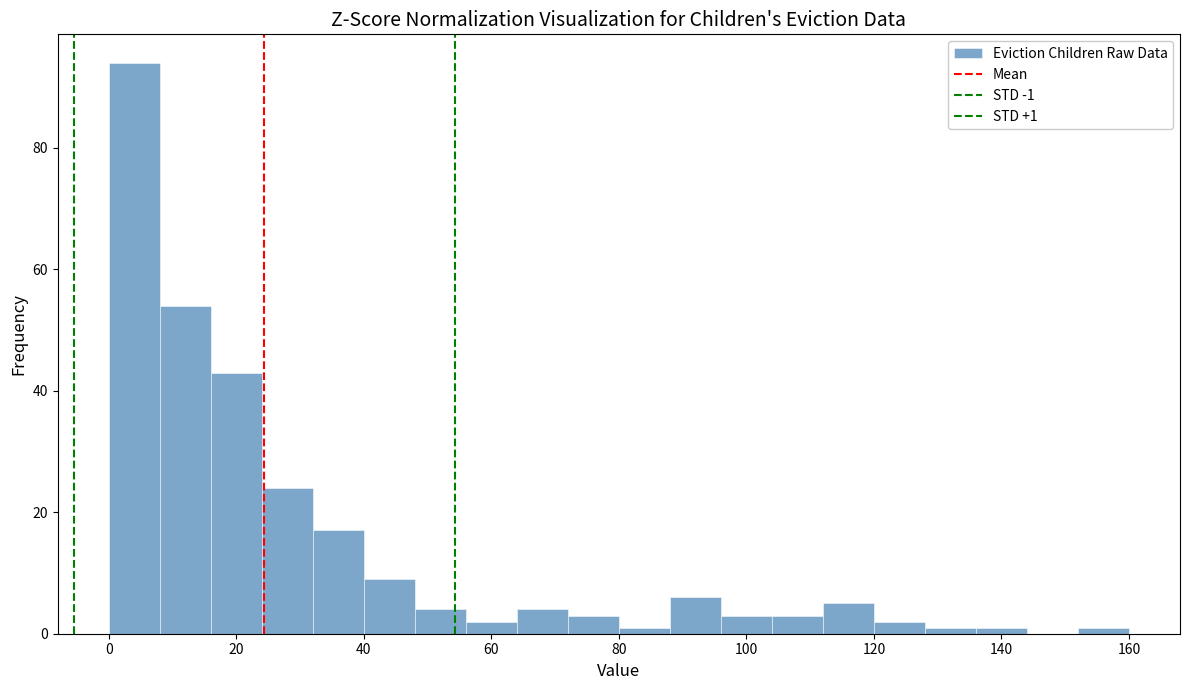

Over which range of the x-axis is the bar tallest?

0 to 8